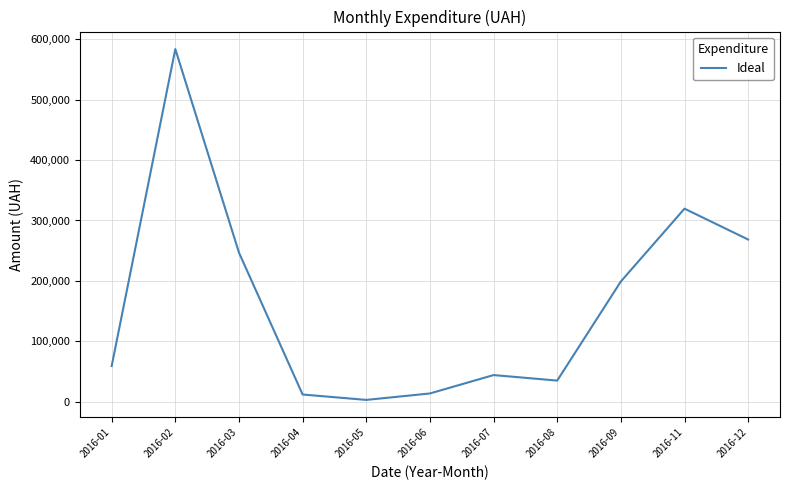

Does the chart have visible grid lines?

Yes